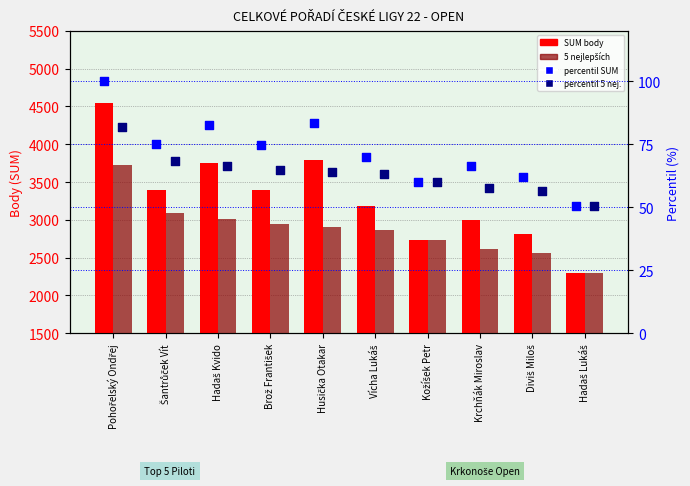

Which series has the widest spread of Y values?

SUM